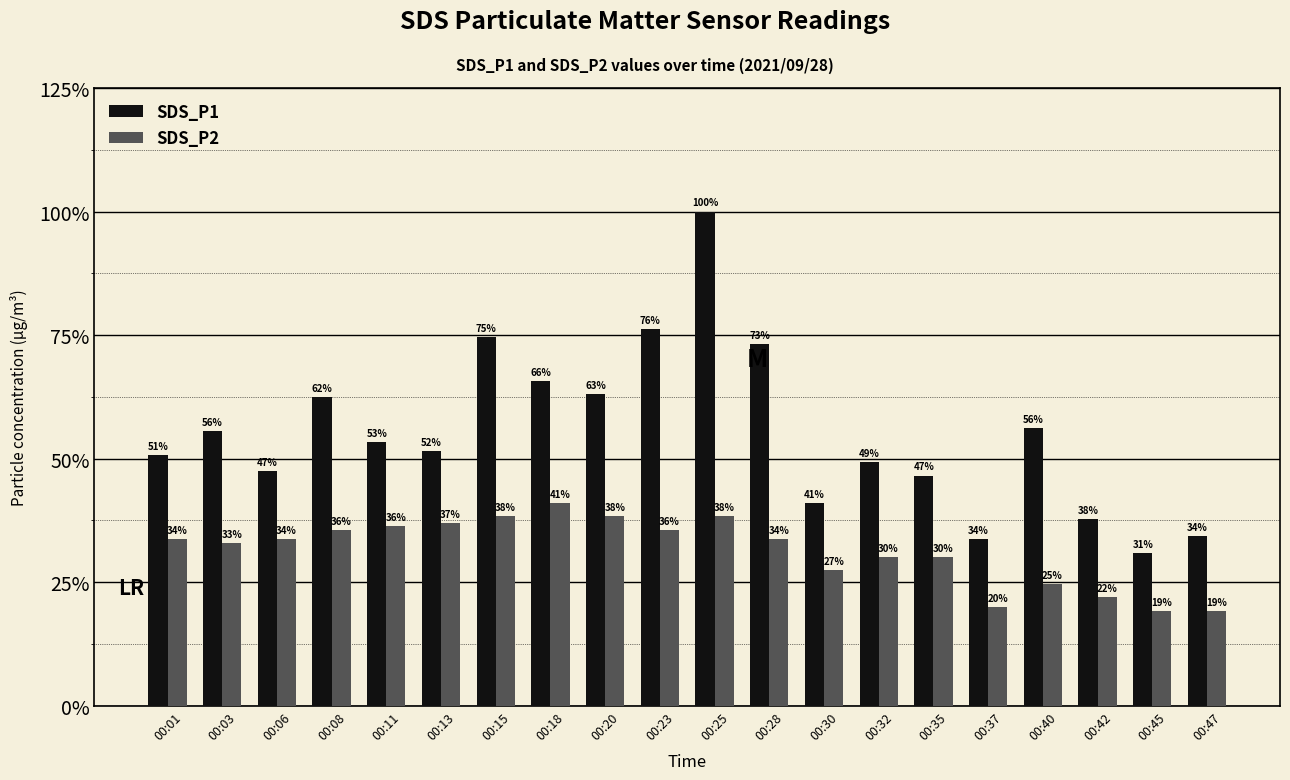

Does the chart contain any negative values?

No